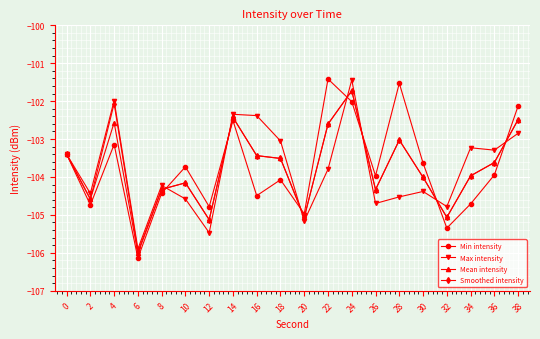

What is the maximum value for Smoothed intensity?

-101.7